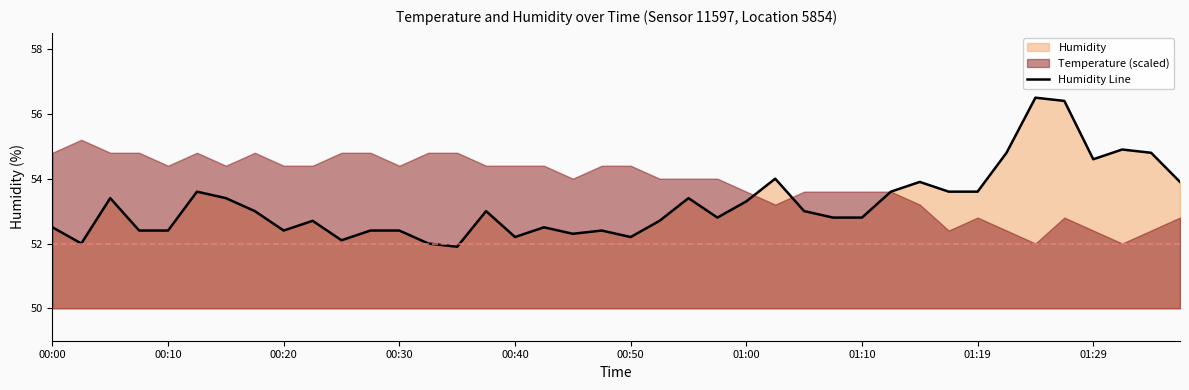

The chart shows a value of 12.1 at 30. True or false?

False